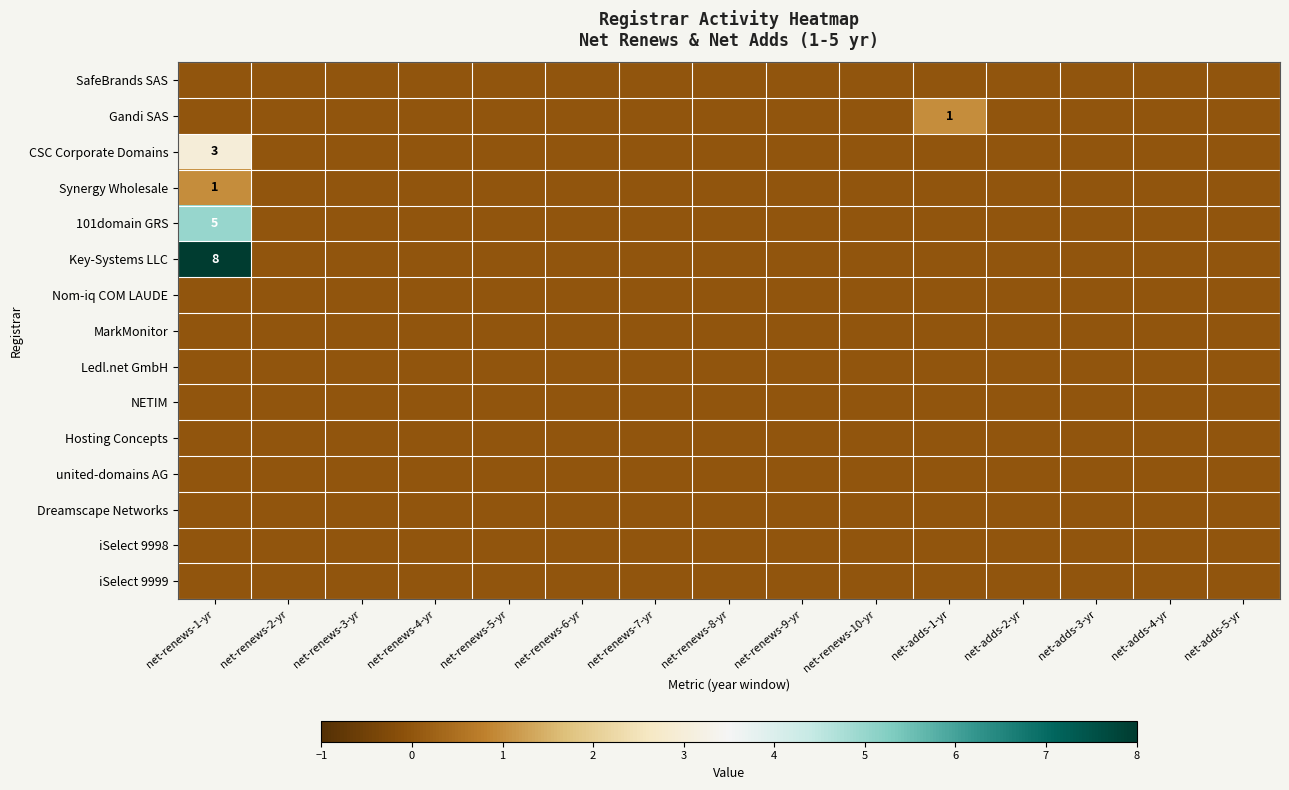

The value of 101domain GRS at net-renews-1-yr is 8. True or false?

False